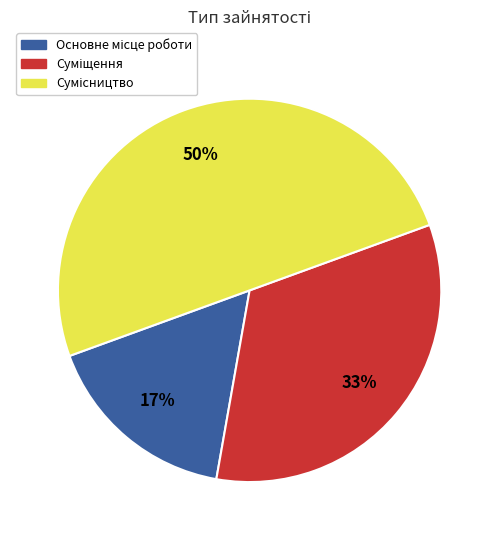

To the nearest percent, what is the average slice percentage?

33%